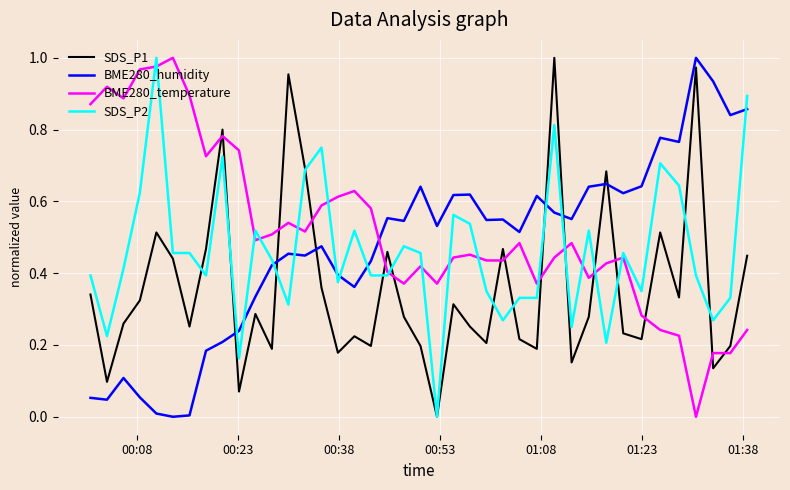

Which series has the largest total across all categories?

BME280_temperature